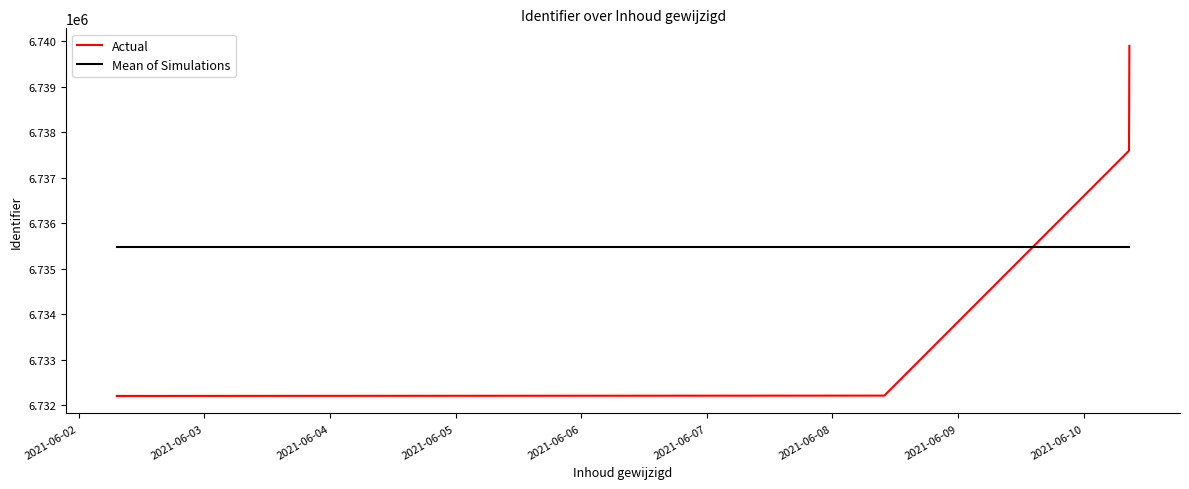

True or false: Actual and Mean of Simulations intersect in this chart.

True